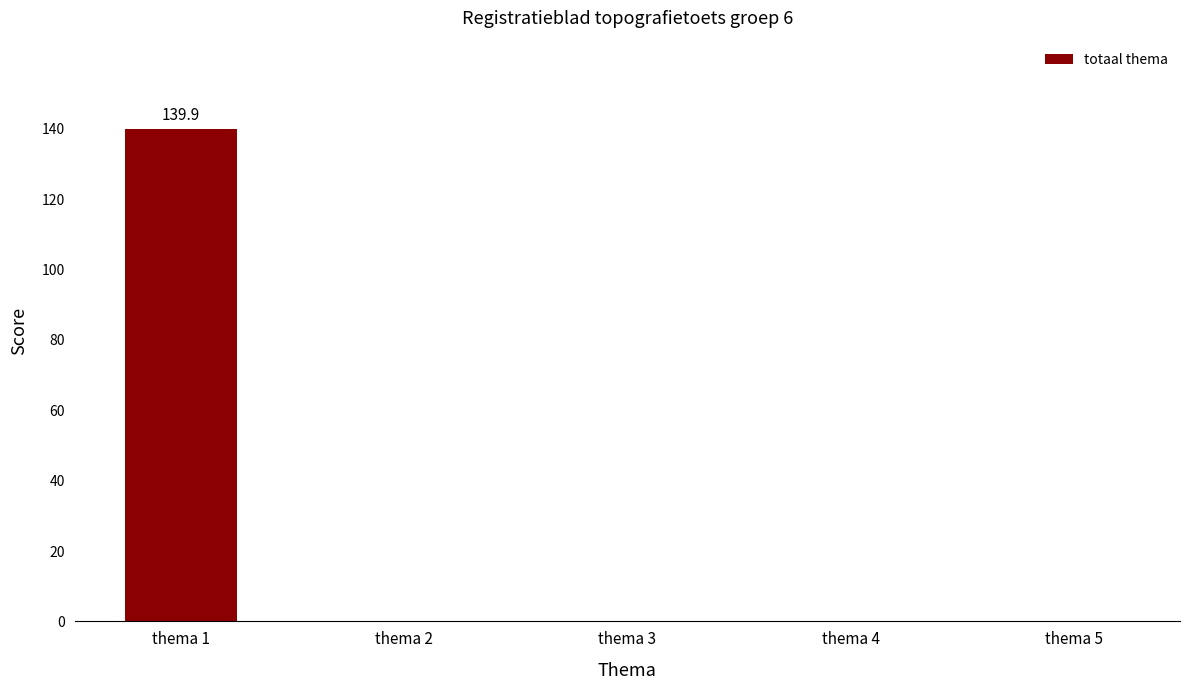

At which category does the chart reach its peak across all series?

thema 1